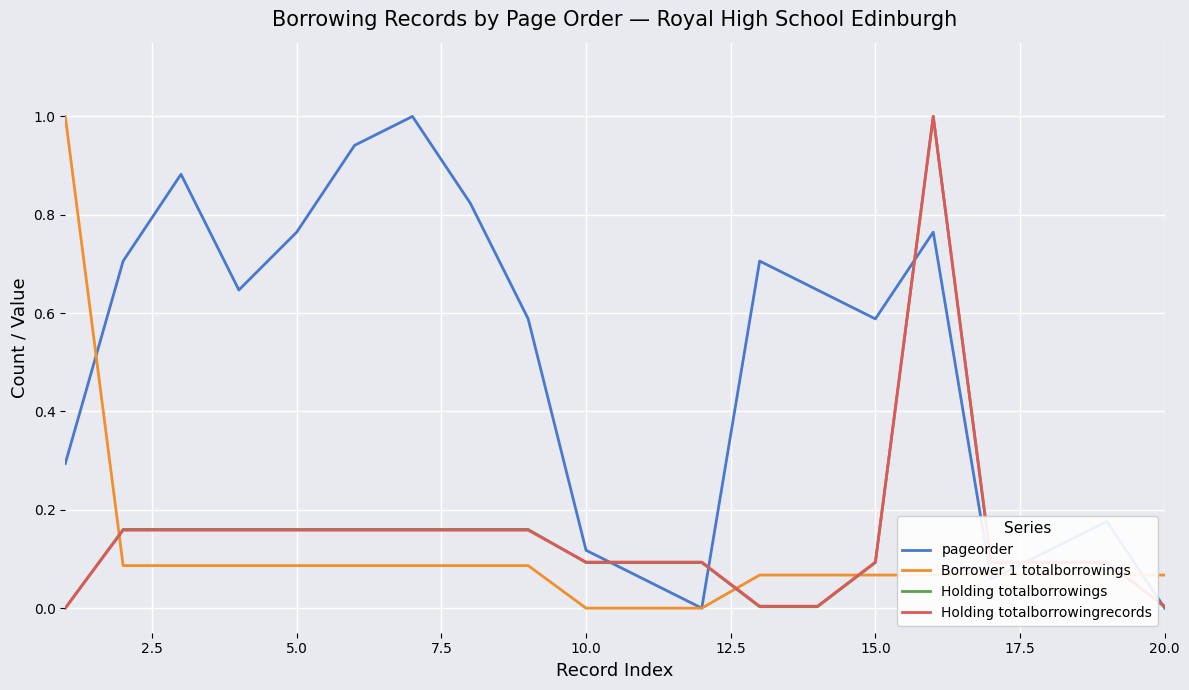

Which series has the largest total across all categories?

pageorder